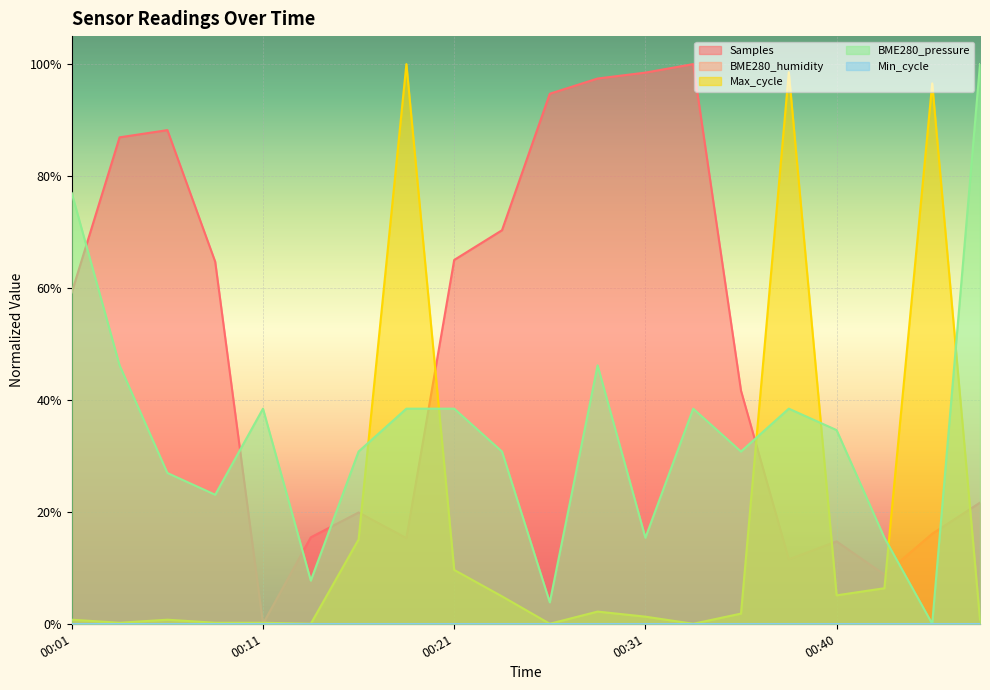

Rank the series at 00:40 from lowest to highest value.

Max_cycle, Samples, BME280_pressure